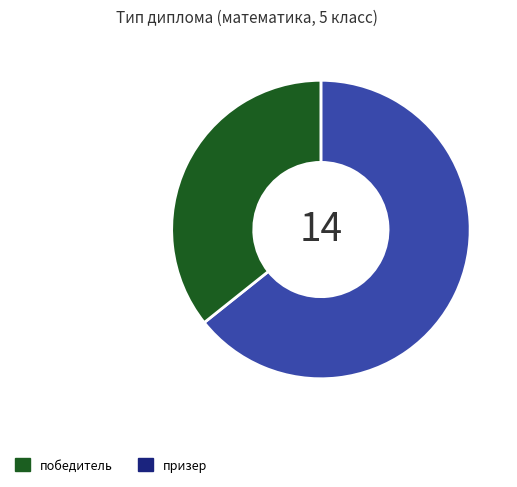

Do призер and победитель together represent more than half of the pie?

Yes